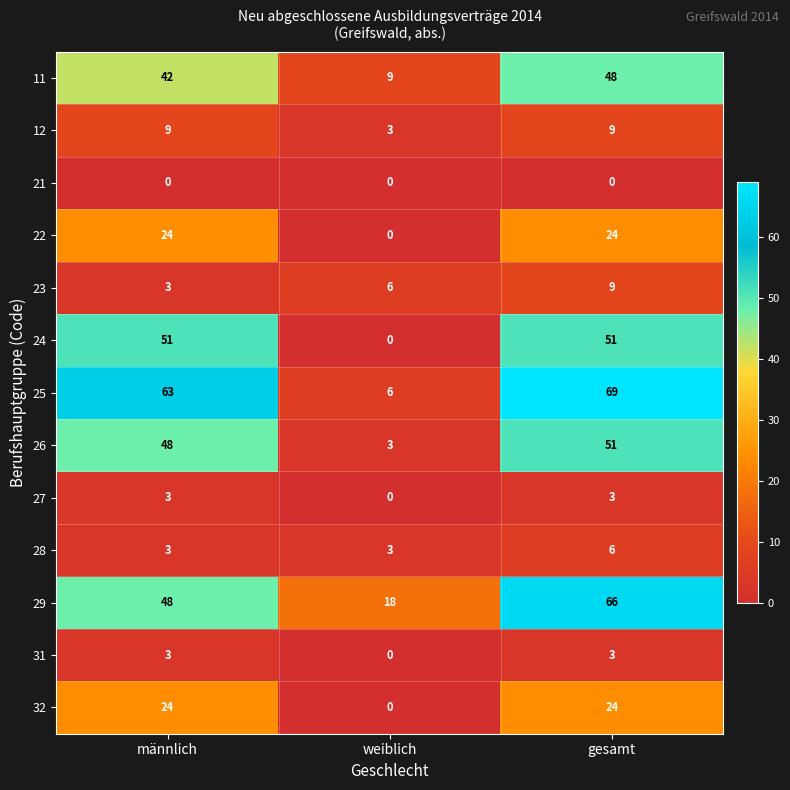

The value of 23 at männlich is 5. True or false?

False